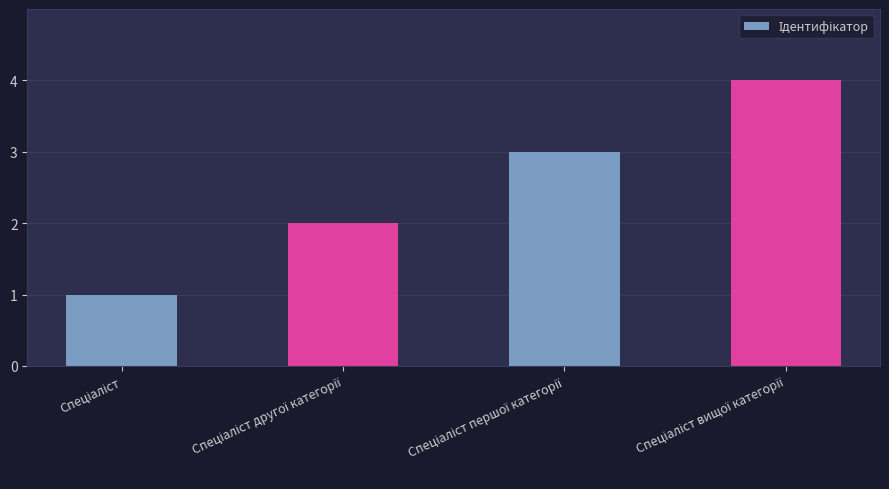

What is the minimum value shown in the chart?

1